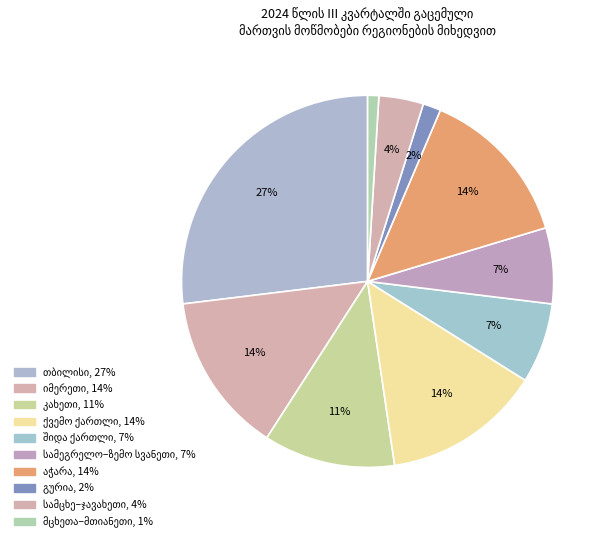

Count the number of slices in the pie.

10